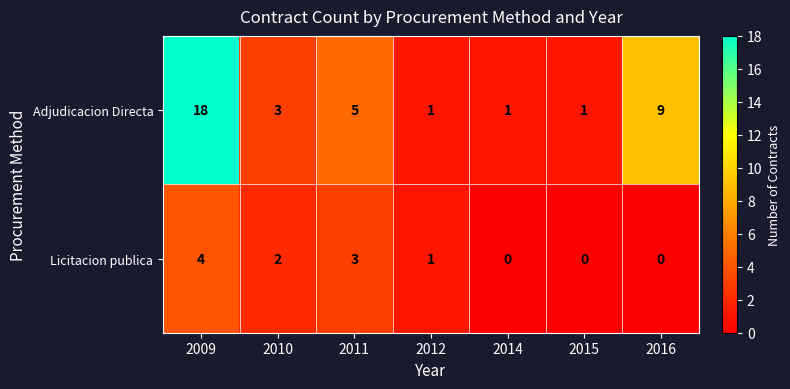

Reading left to right, extract all data points from this chart.

Adjudicacion Directa: 18	3	5	1	1	1	9
Licitacion publica: 4	2	3	1	0	0	0